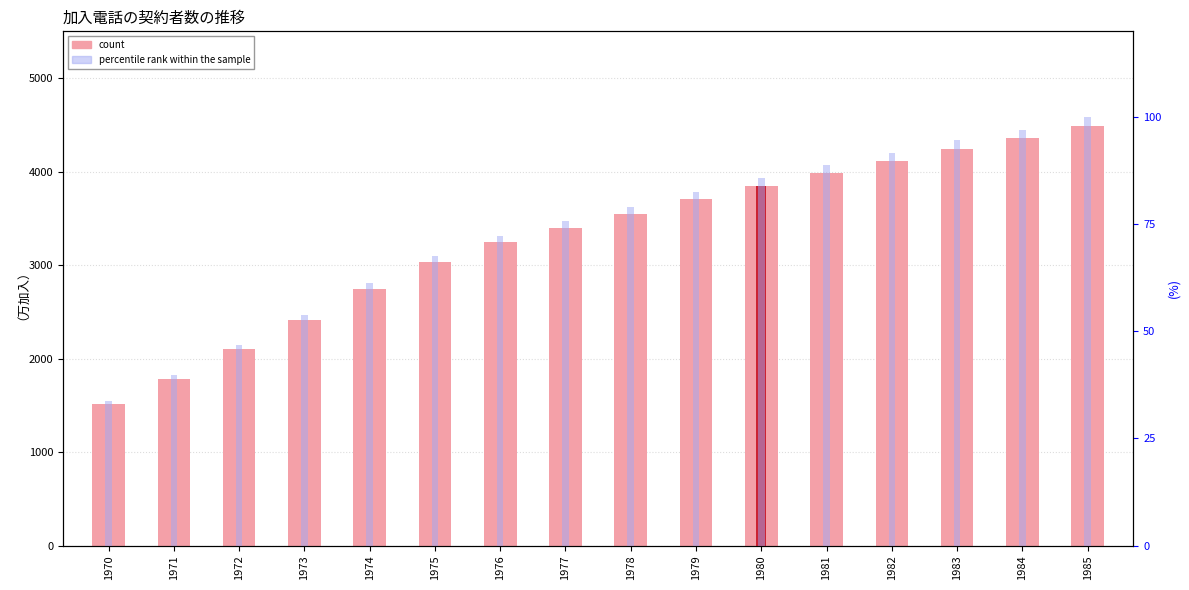

At which label is count closest to 3001?

1975